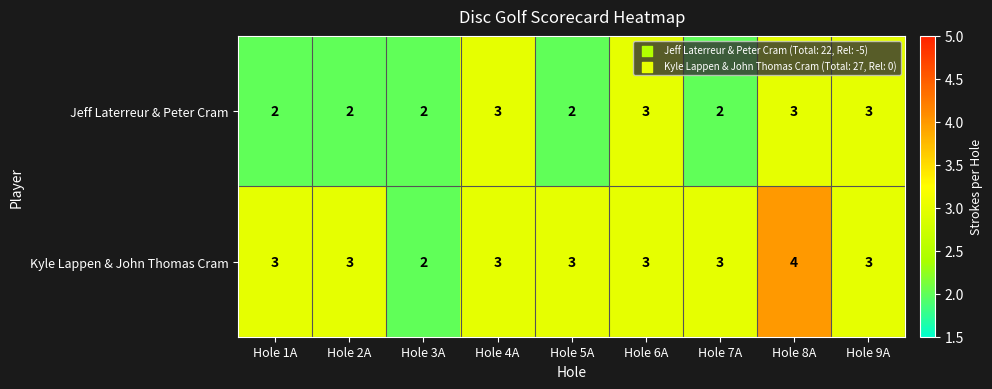

Is it true that Kyle Lappen & John Thomas Cram equals 4 at Hole 9A?

False